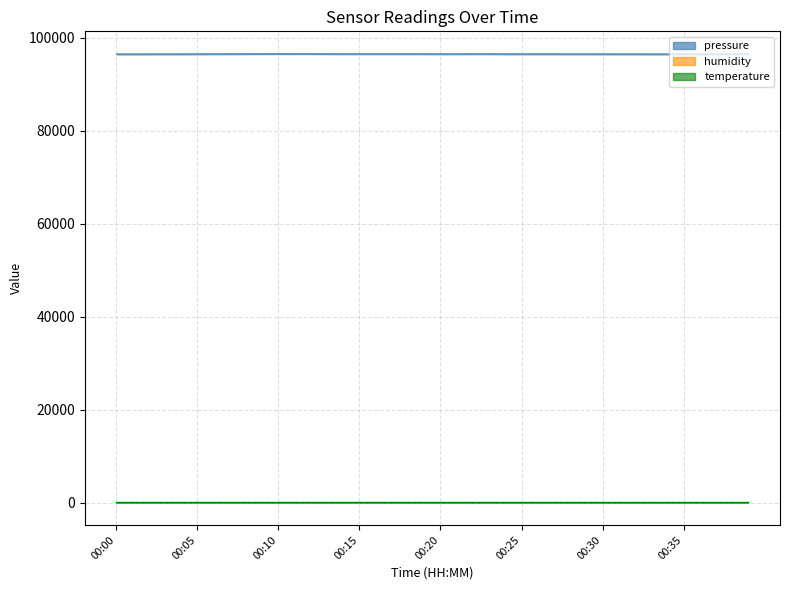

Reading left to right, what are all the values shown in this chart?

pressure: 96516.5	96518.0	96522.8	96523.4	96527.0	96533.3	96540.0	96546.1	96552.0	96558.2	96565.4	96559.8	96558.8	96553.1	96546.6	96544.6	96547.6	96547.6	96543.6	96546.9	96538.0	96539.3	96548.2	96546.6	96537.2	96533.1	96535.0	96533.2	96529.1	96532.2	96528.3	96525.4	96524.2	96521.9	96521.7	96524.7	96536.5	96525.5	96540.4	96551.0
humidity: 88.8	88.0	89.1	88.7	88.8	88.3	88.7	89.0	90.1	89.4	89.4	88.5	88.6	88.6	88.0	89.0	89.9	89.3	88.8	88.5	88.4	88.2	88.2	88.2	87.4	87.9	88.2	89.2	87.7	88.9	87.9	87.7	86.1	86.0	86.7	88.6	87.5	87.2	87.0	87.5
temperature: 19.2	19.2	19.2	19.3	19.2	19.2	19.1	19.1	19.2	19.2	19.2	19.1	19.0	19.1	19.0	19.1	19.2	19.2	19.3	19.1	19.2	19.2	19.1	19.1	19.1	19.1	19.2	19.3	19.2	19.4	19.3	19.3	19.4	19.3	19.4	19.5	19.5	19.4	19.3	19.3